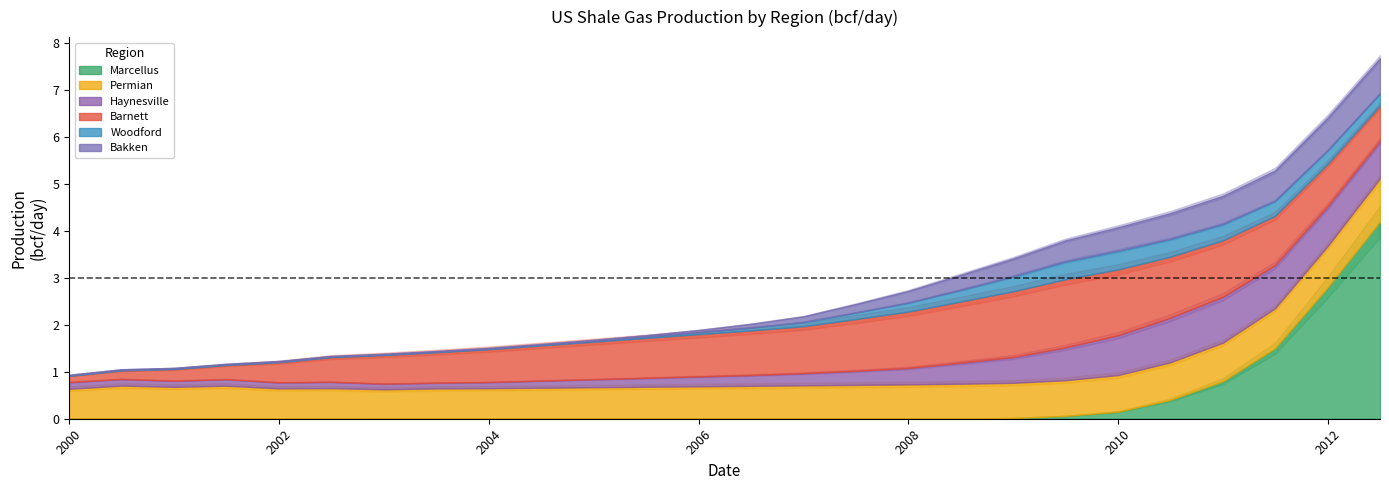

Reading left to right, list all the values displayed in this chart.

Marcellus: 0.0	0.0	0.0	0.0	0.0	0.0	0.0	0.0	0.0	0.0	0.0	0.0	0.0	0.0	0.0	0.0	0.0	0.0	0.0	0.1	0.1	0.4	0.8	1.5	2.8	4.2
Permian: 0.6	0.7	0.7	0.7	0.6	0.7	0.6	0.6	0.7	0.7	0.7	0.7	0.7	0.7	0.7	0.7	0.7	0.7	0.8	0.8	0.8	0.8	0.8	0.8	0.9	0.9
Haynesville: 0.1	0.1	0.1	0.1	0.1	0.1	0.1	0.1	0.1	0.1	0.2	0.2	0.2	0.2	0.3	0.3	0.3	0.5	0.6	0.7	0.8	0.9	1.0	0.9	0.8	0.8
Barnett: 0.1	0.2	0.2	0.3	0.4	0.5	0.6	0.7	0.7	0.8	0.8	0.8	0.9	0.9	1.0	1.1	1.2	1.3	1.4	1.4	1.4	1.3	1.2	1.1	0.9	0.8
Woodford: 0.0	0.0	0.0	0.0	0.0	0.0	0.0	0.0	0.0	0.0	0.0	0.0	0.0	0.1	0.1	0.1	0.2	0.2	0.3	0.4	0.4	0.4	0.3	0.3	0.3	0.3
Bakken: 0.0	0.0	0.0	0.0	0.0	0.0	0.0	0.0	0.0	0.0	0.0	0.0	0.1	0.1	0.1	0.2	0.2	0.3	0.4	0.5	0.5	0.6	0.6	0.7	0.7	0.8